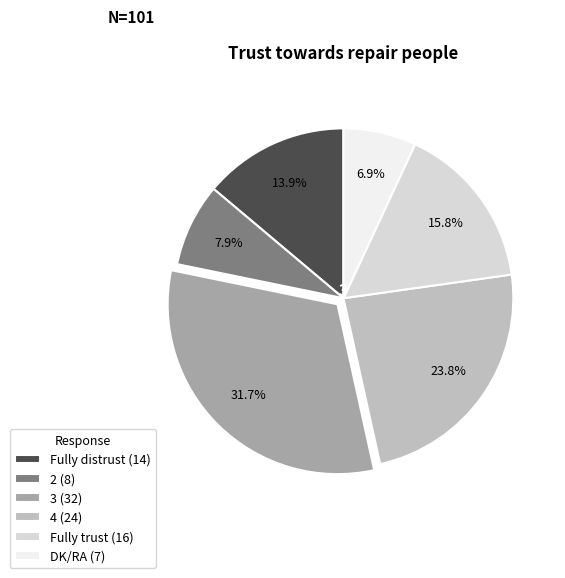

Is there a majority slice in this chart?

No